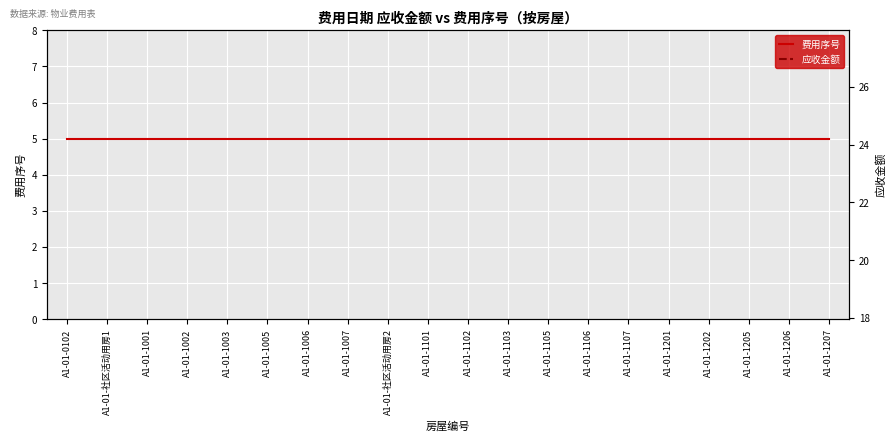

Is it true that 应收金额 equals 38.9 at A1-01-1001?

False